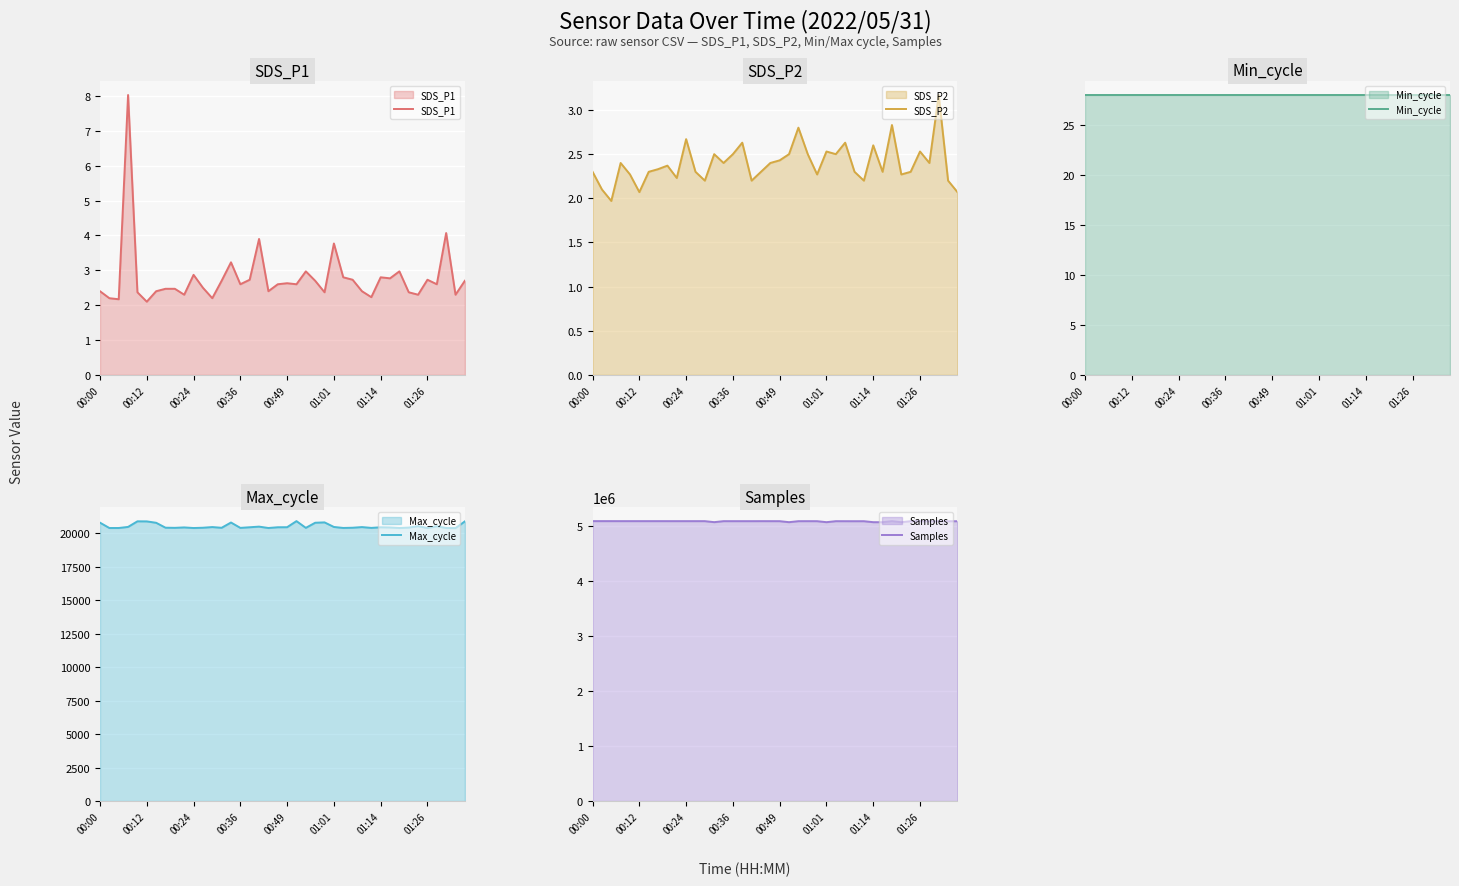

At which label does Max_cycle first exceed 20455?

00:00